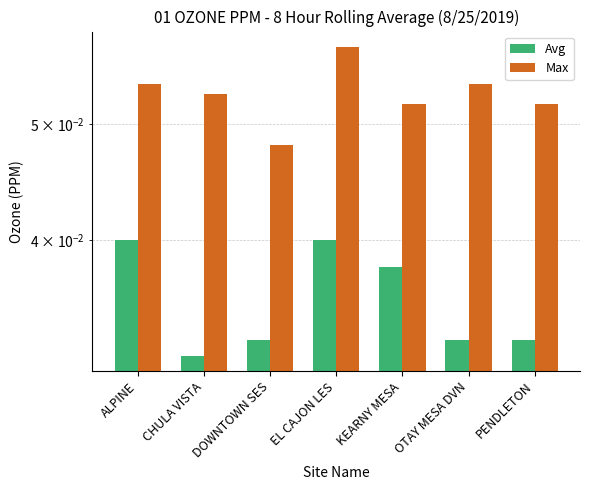

Is the value of Max at EL CAJON LES greater than the value of Avg at CHULA VISTA?

Yes